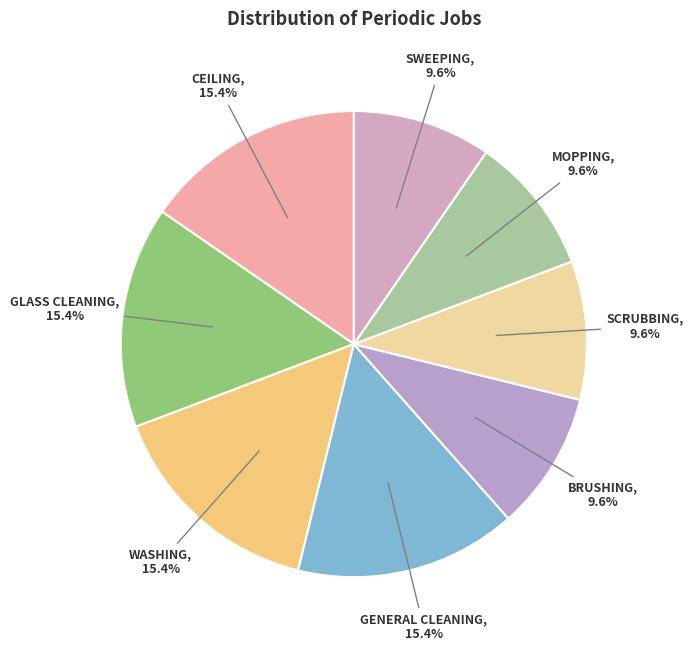

Combined, what portion of the pie is GENERAL CLEANING and CEILING?

30.8%